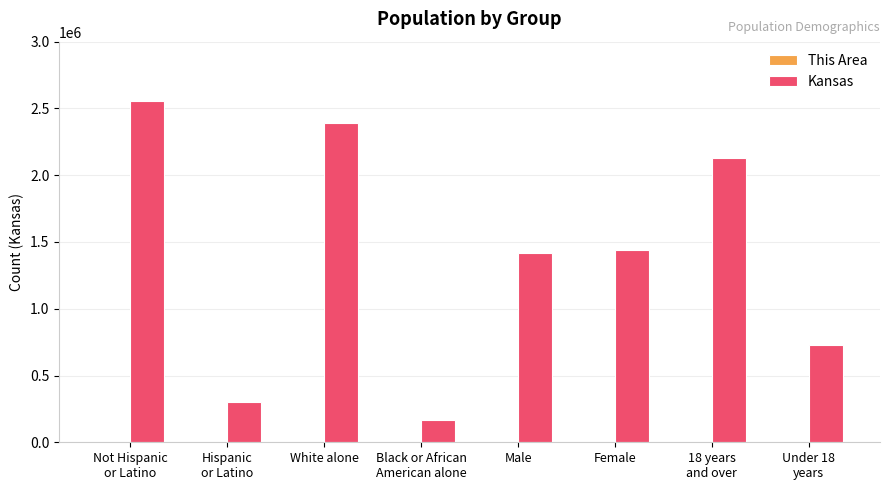

The Kansas series shows 2122282 at Male. True or false?

False